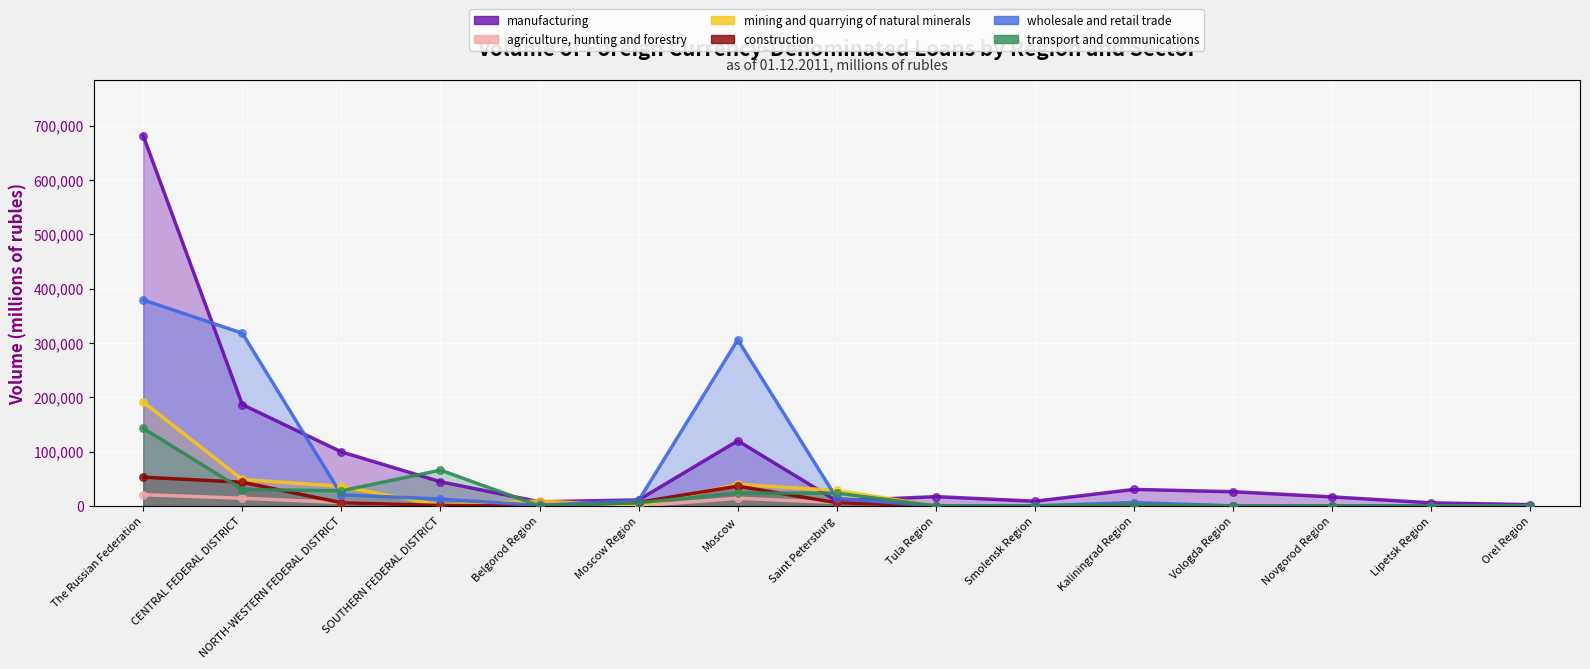

Which series has the largest total across all categories?

manufacturing